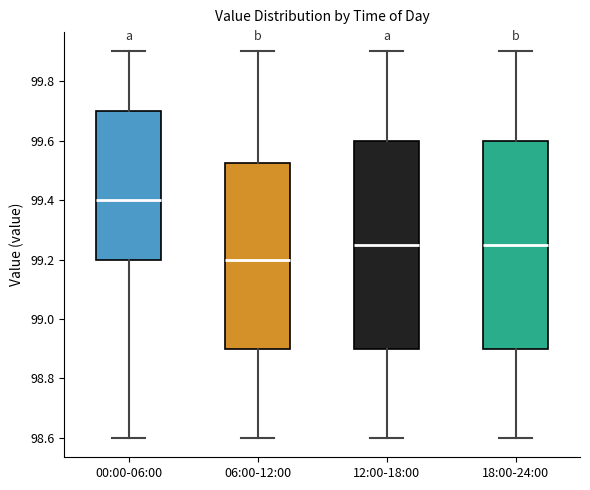

Reading left to right, transcribe this box plot: for each box, give where its median line is, the range the box spans, and where its two whiskers end, as read against the y-axis. The values are not printed on the chart, so give them approximately, as read against the axis.

00:00-06:00: median 99.40, box 99.20 to 99.70, whiskers 98.60 to 99.90
06:00-12:00: median 99.20, box 98.90 to 99.52, whiskers 98.60 to 99.90
12:00-18:00: median 99.26, box 98.90 to 99.60, whiskers 98.60 to 99.90
18:00-24:00: median 99.26, box 98.90 to 99.60, whiskers 98.60 to 99.90